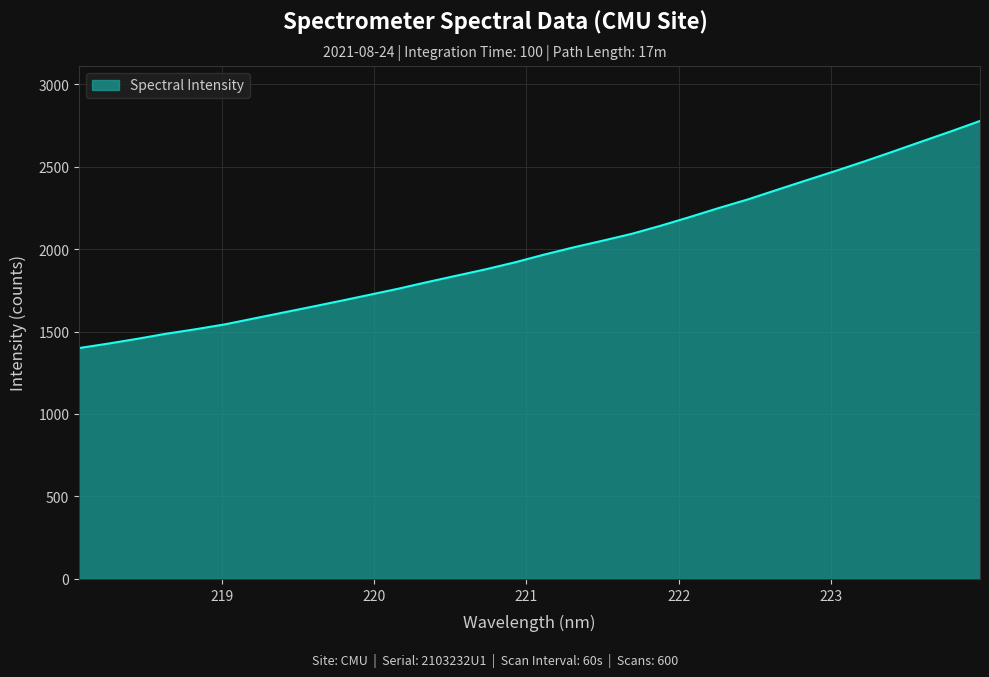

What is the maximum value shown in the chart?

2776.4